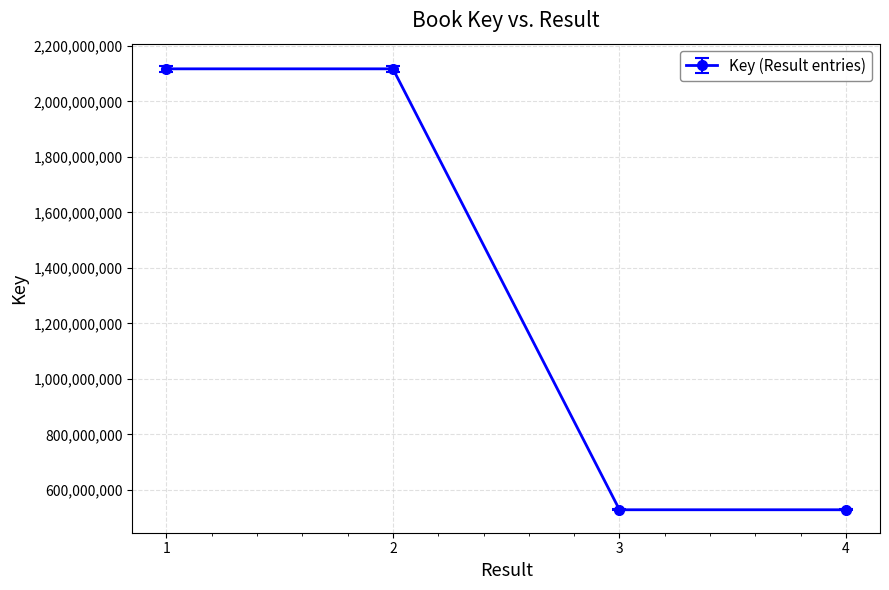

Count the number of data series in this chart.

1